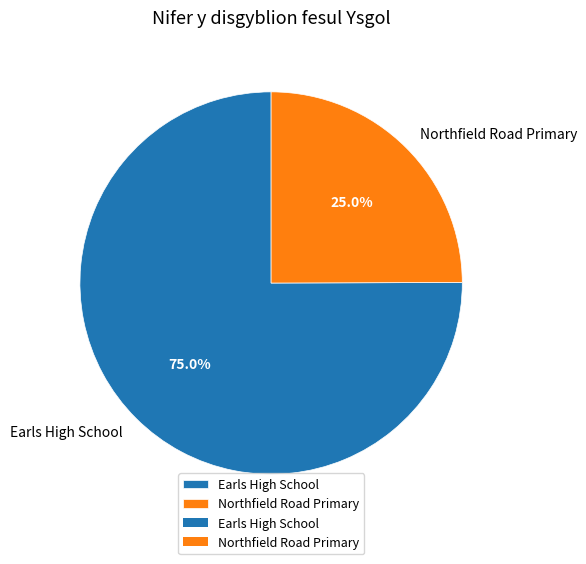

To the nearest percent, what is the difference between the Northfield Road Primary and Earls High School slice percentages?

50%